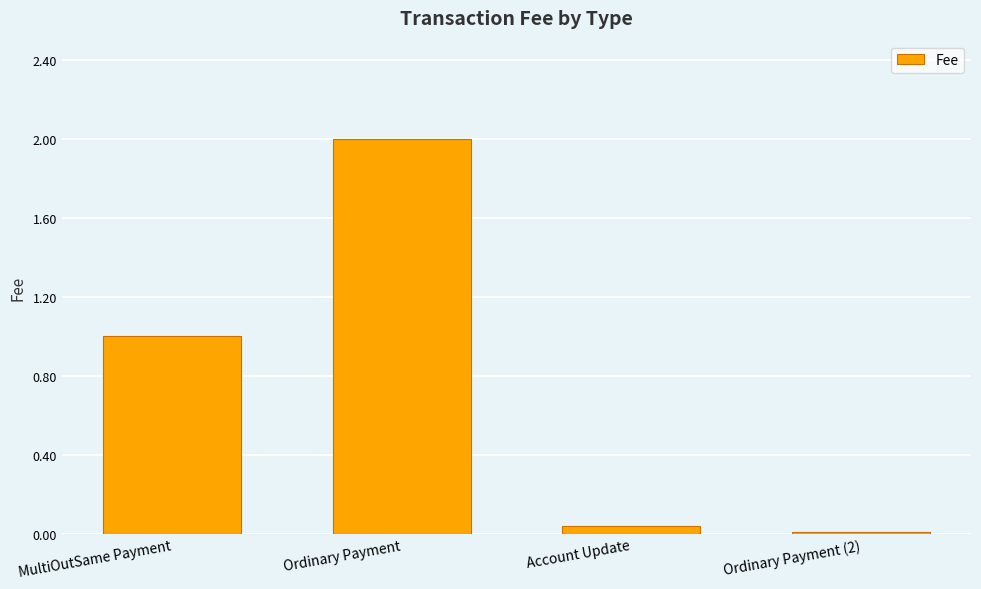

At which category does the chart reach its peak across all series?

Ordinary Payment